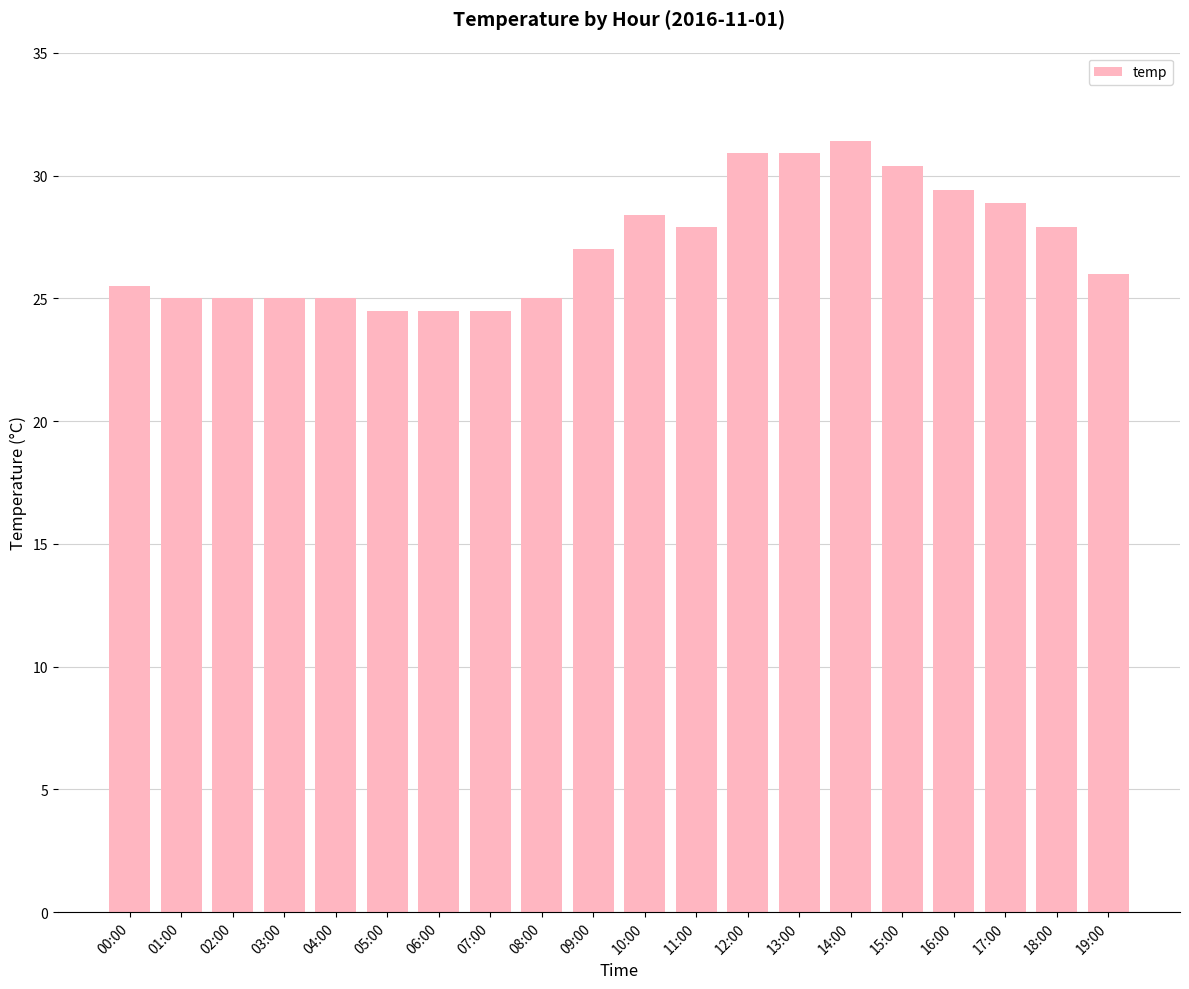

What is the average value?

27.2